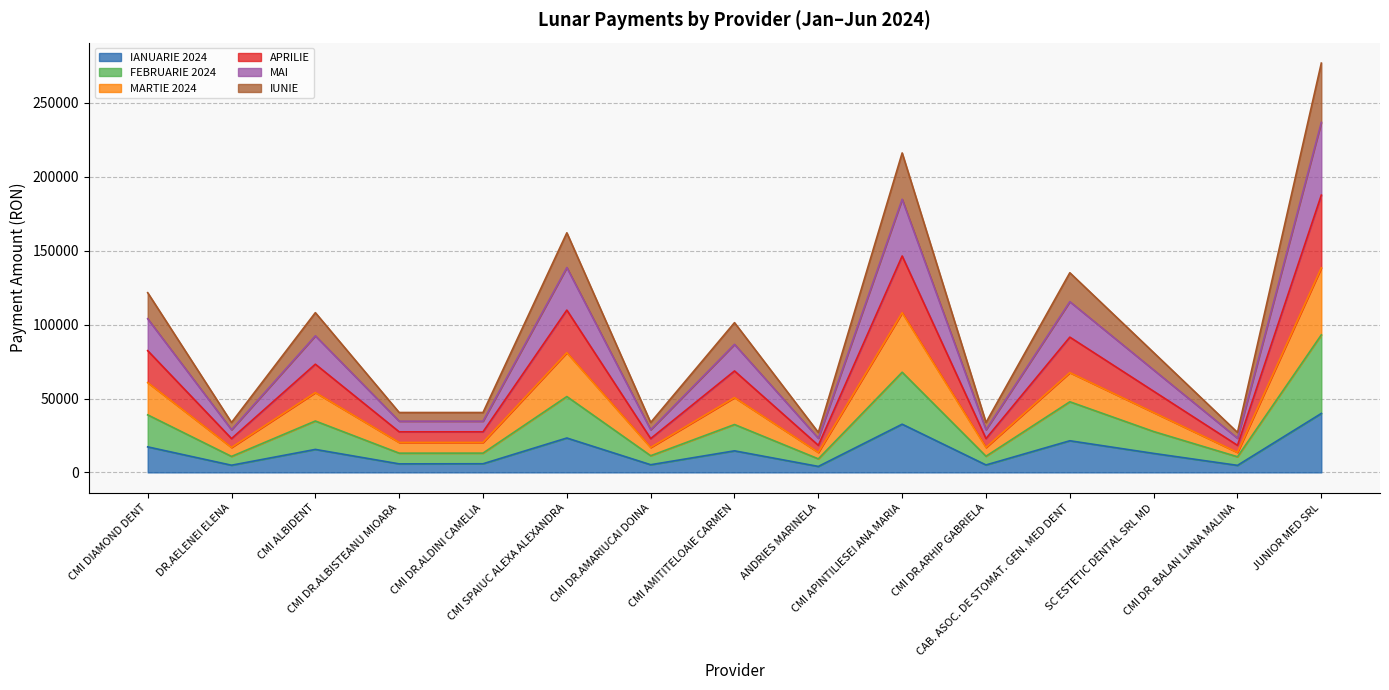

What is the label of the 9th point from the left?

ANDRIES MARINELA